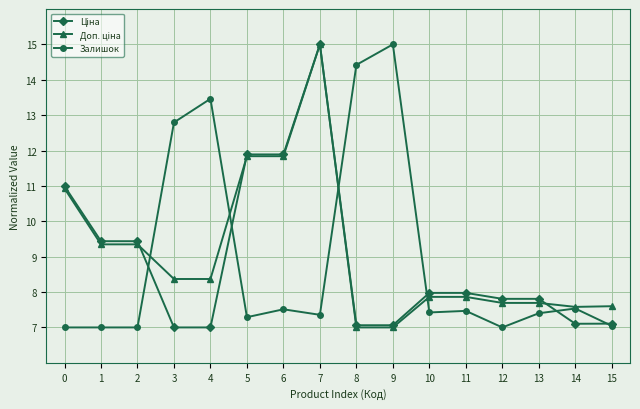

What is the minimum value shown in the chart?

7.0